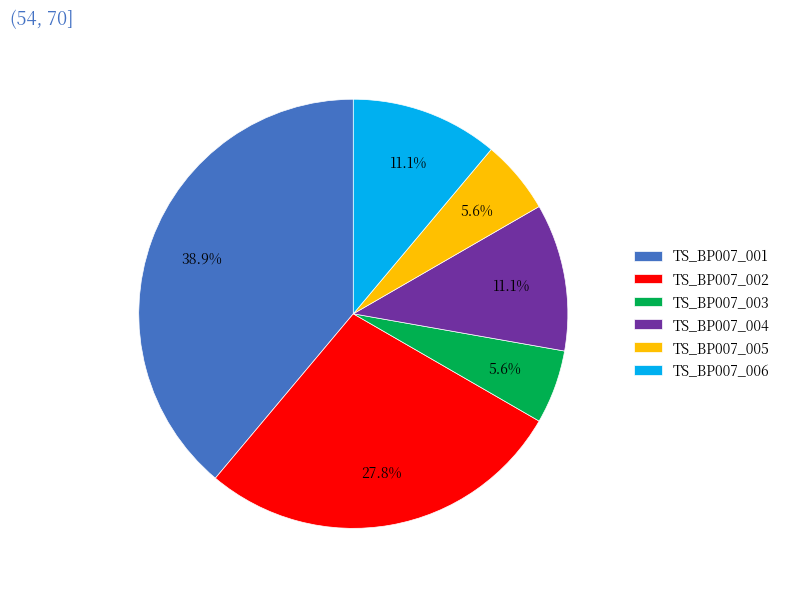

Combined, what portion of the pie is TS_BP007_005 and TS_BP007_006?

16.7%